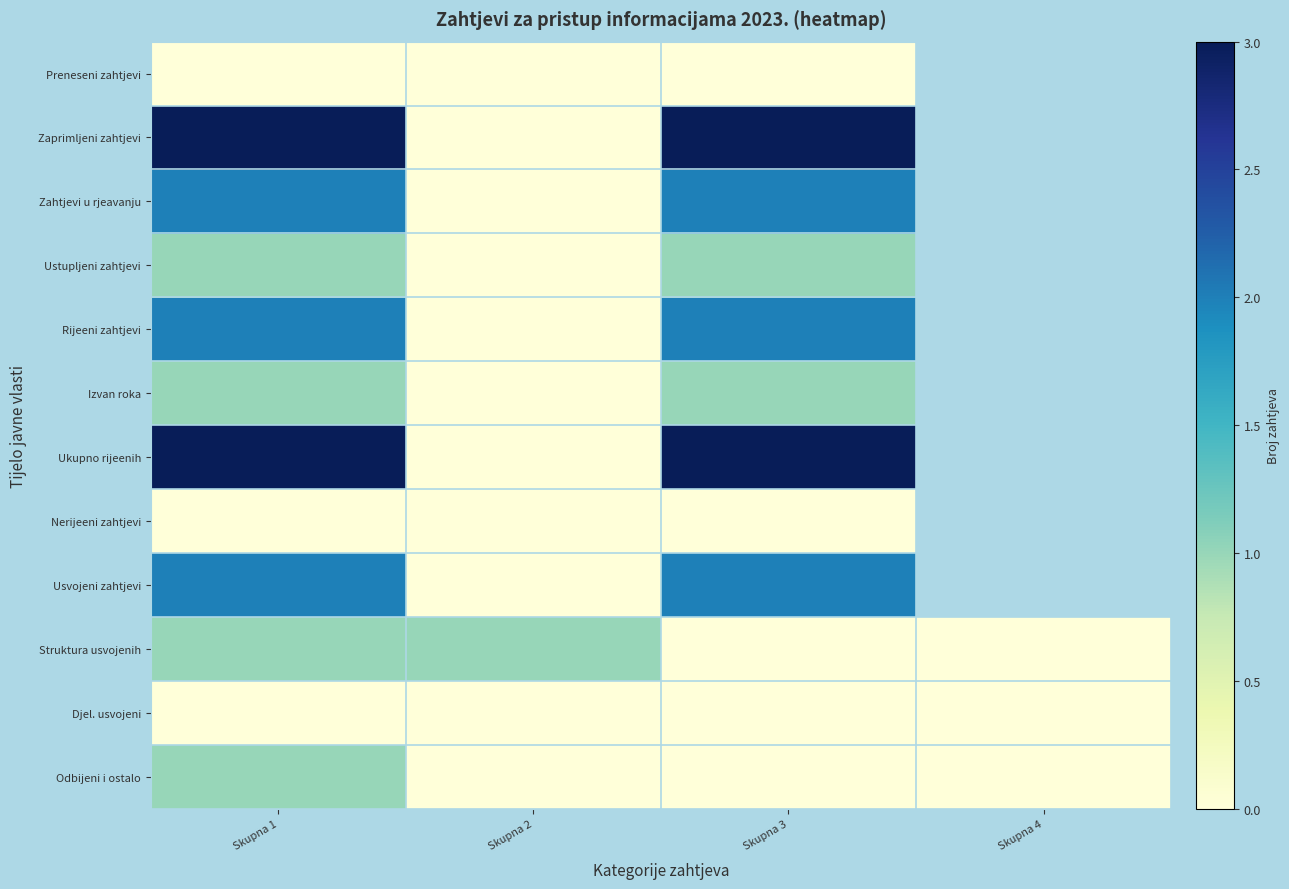

What is the maximum value for Ukupno rijeenih?

3.0